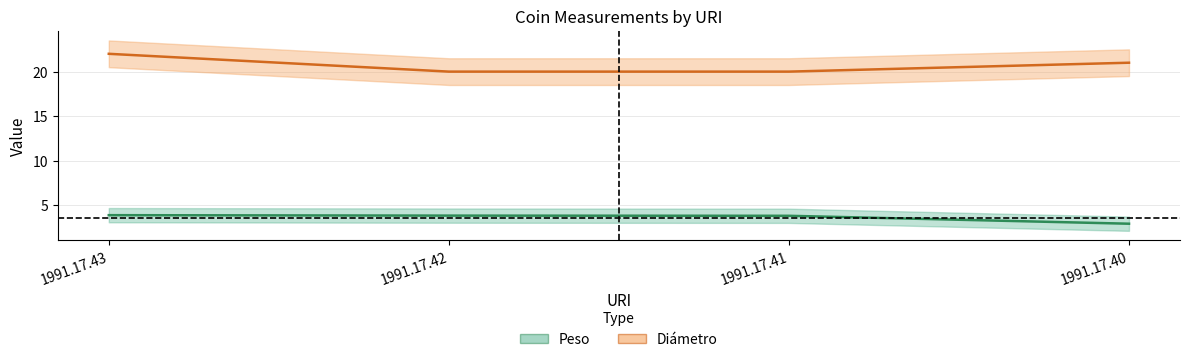

What is the highest value of the Diámetro series?

22.0